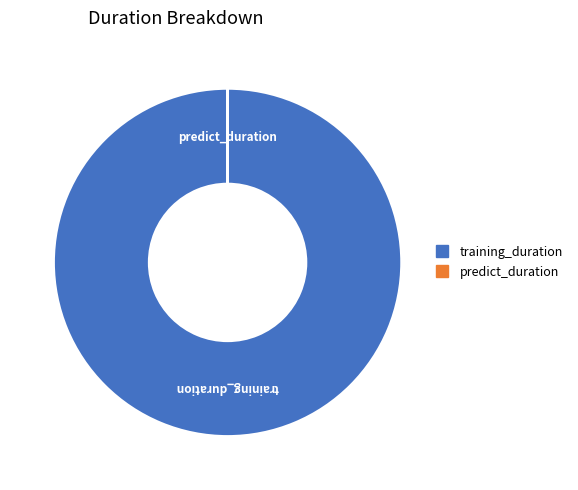

Which slice is the largest?

training_duration